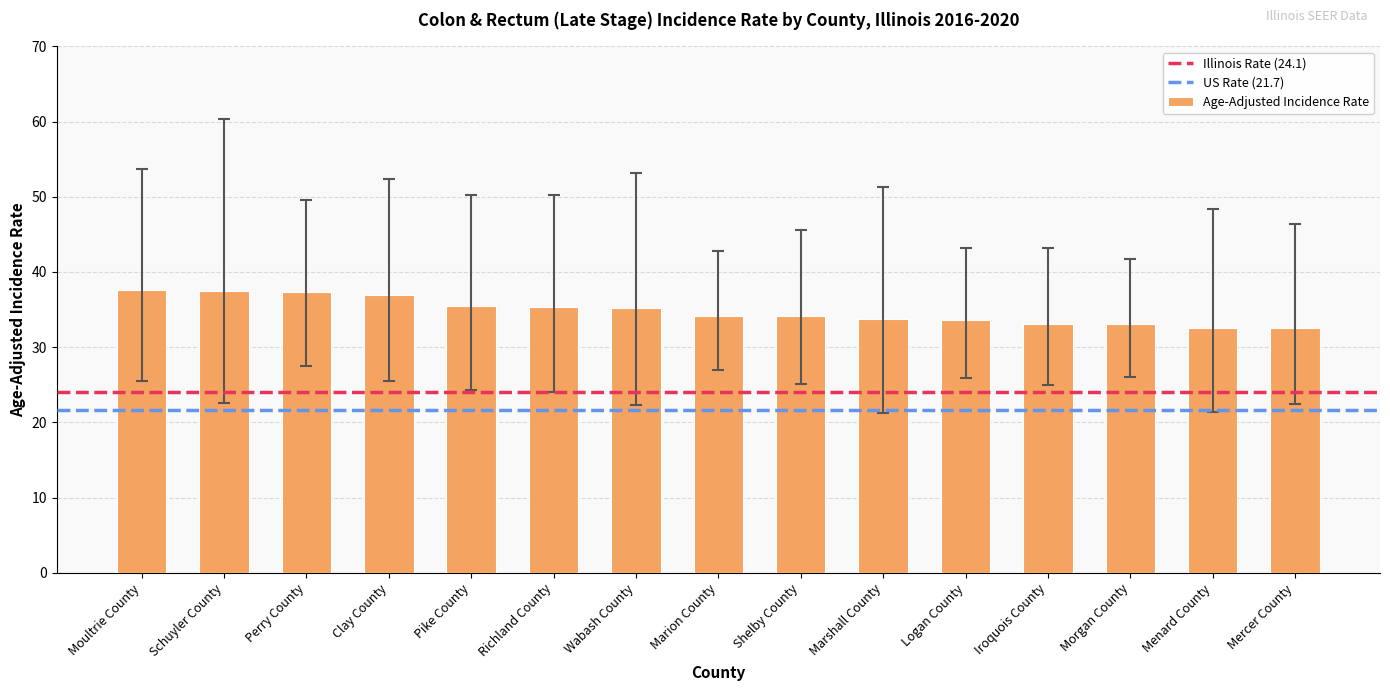

What is the value of the 11th bar from the left?

33.6